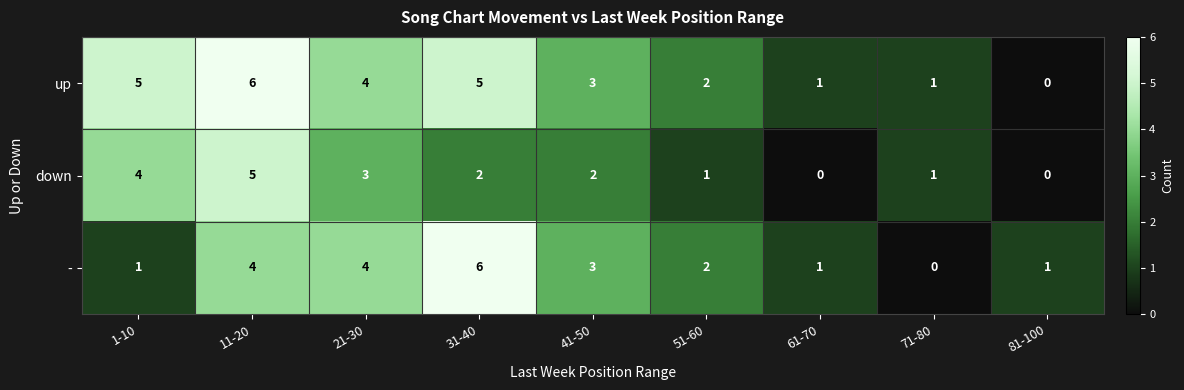

Where does the down series first go above 2?

1-10